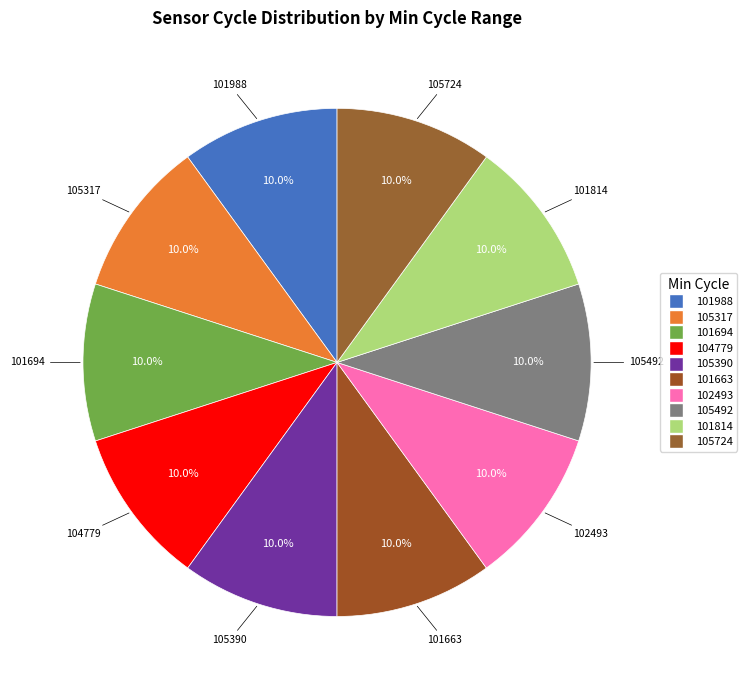

Combined, do 105724 and 105492 account for over 50%?

No